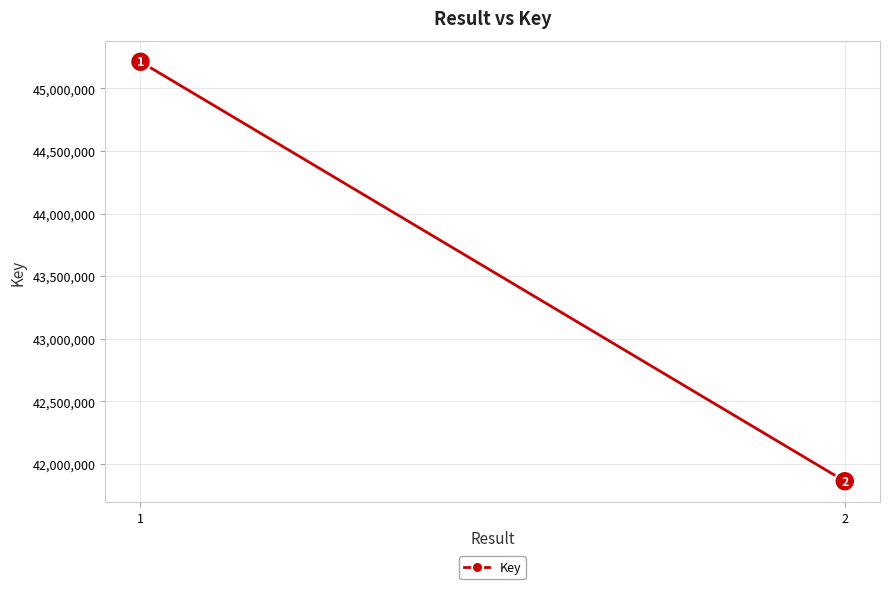

The value at 2 is 21061743. True or false?

False